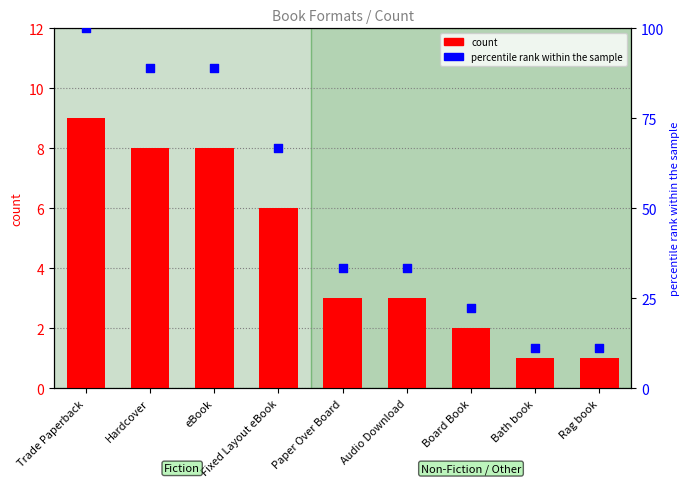

What are all the series names shown in the legend?

count, percentile rank within the sample